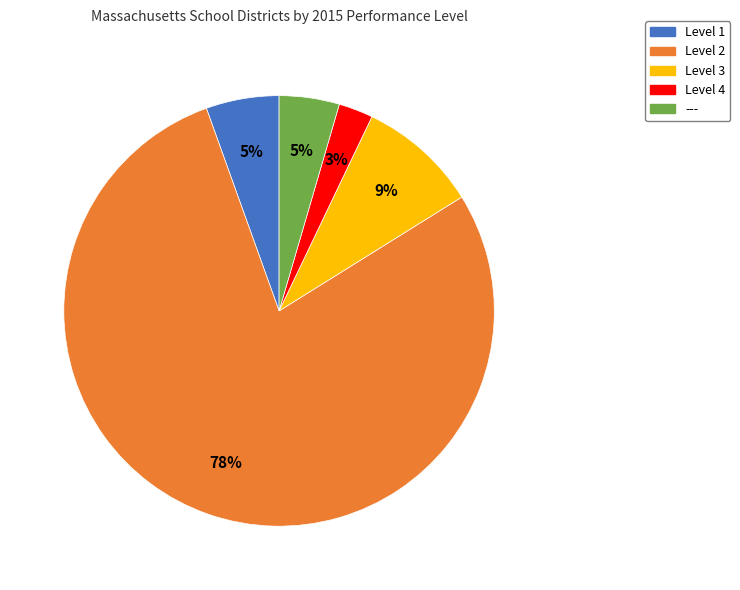

Between Level 4 and Level 1, which is larger?

Level 1